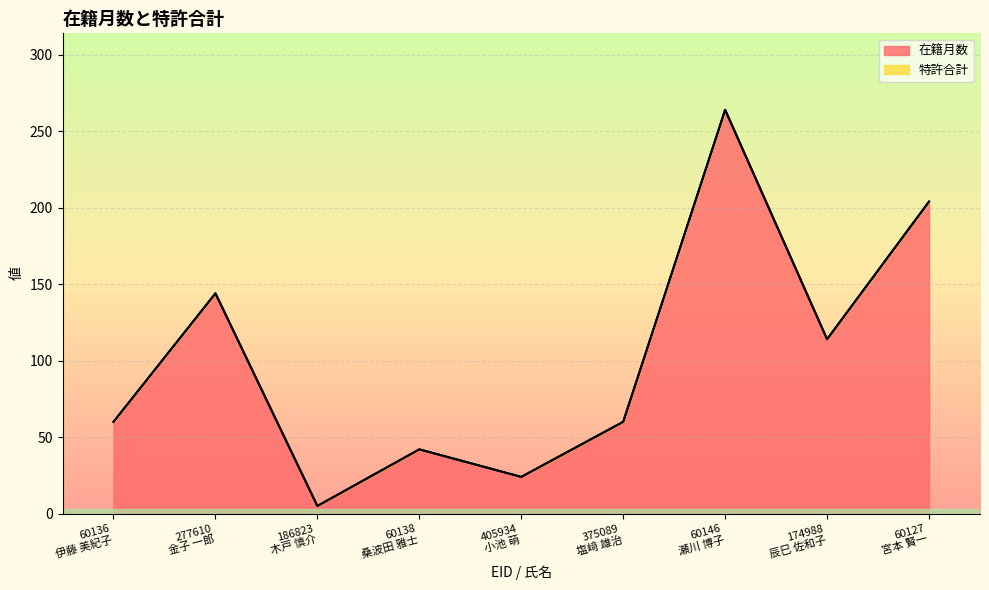

Between 60136
伊藤 美紀子 and 375089
塩﨑 雄治, which is larger?

60136
伊藤 美紀子